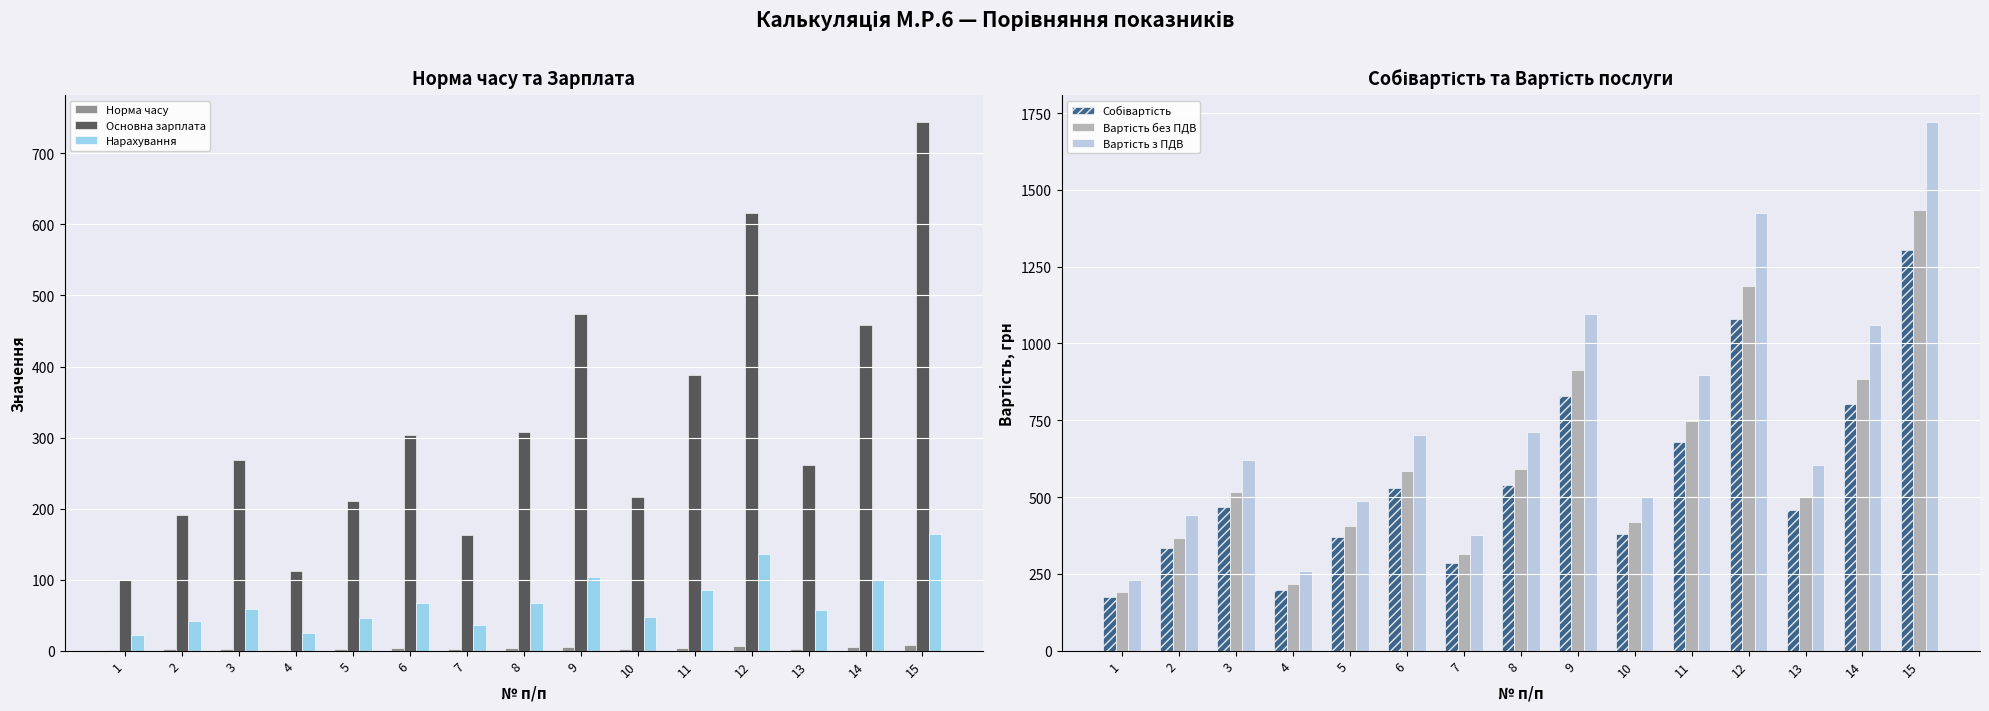

Is the value of Вартість без ПДВ at 5 greater than the value of Вартість з ПДВ at 7?

Yes